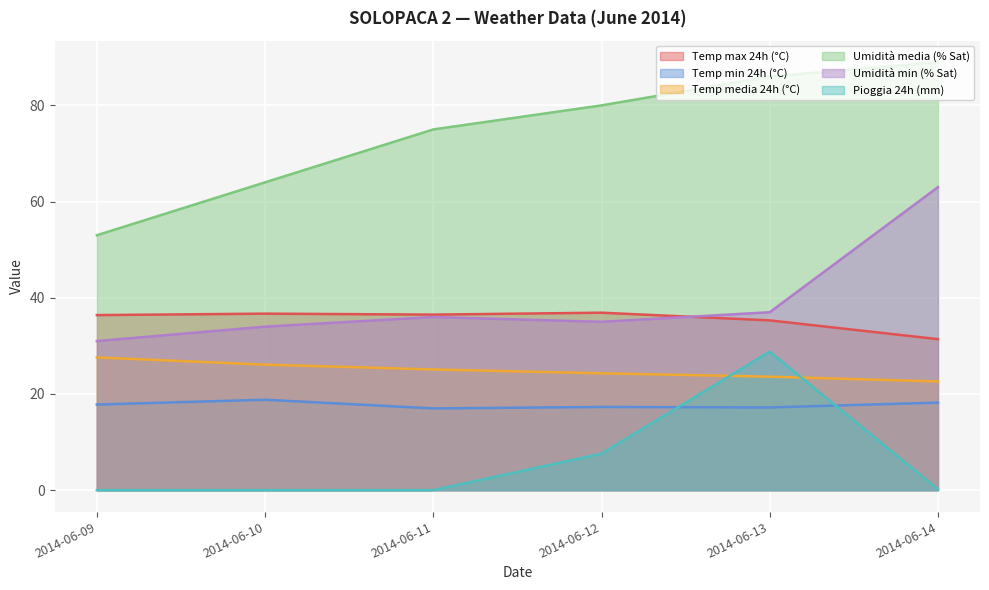

Does the chart display data point markers on the line(s)?

No